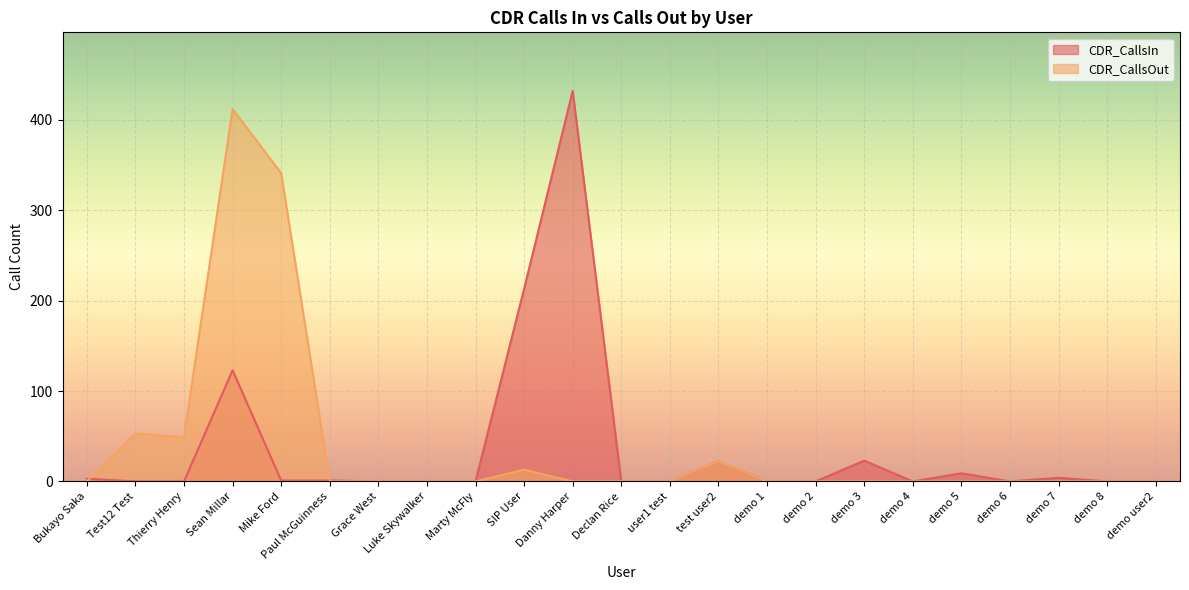

After their last crossing, which series has the higher values: CDR_CallsOut or CDR_CallsIn?

CDR_CallsIn